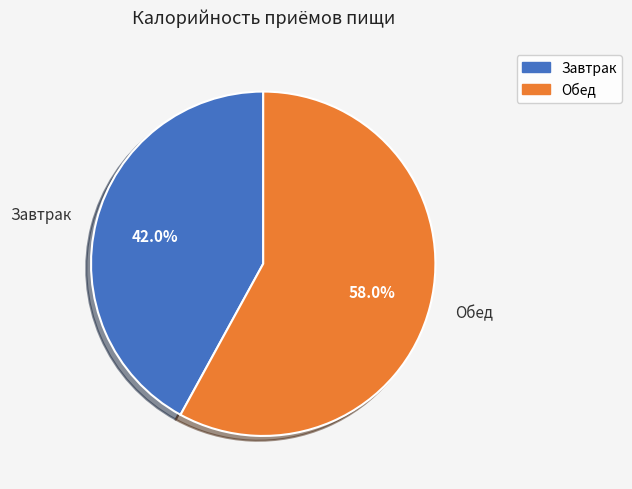

Combined, what portion of the pie is Обед and Завтрак?

100.0%